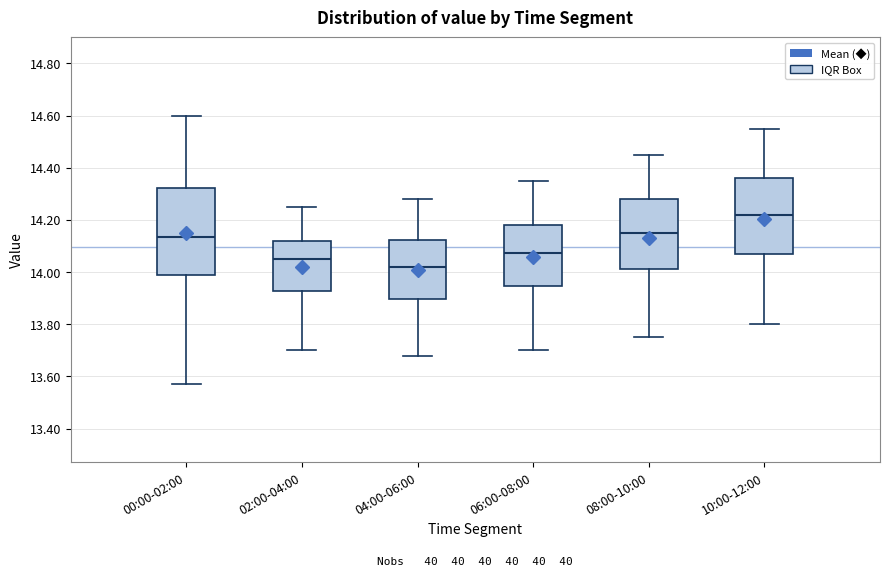

Reading left to right, transcribe this box plot: for each box, give where its median line is, the range the box spans, and where its two whiskers end, as read against the y-axis. The values are not printed on the chart, so give them approximately, as read against the axis.

00:00-02:00: median 14.14, box 14.00 to 14.32, whiskers 13.58 to 14.60
02:00-04:00: median 14.06, box 13.92 to 14.12, whiskers 13.70 to 14.26
04:00-06:00: median 14.02, box 13.90 to 14.12, whiskers 13.68 to 14.28
06:00-08:00: median 14.08, box 13.94 to 14.18, whiskers 13.70 to 14.36
08:00-10:00: median 14.16, box 14.02 to 14.28, whiskers 13.76 to 14.46
10:00-12:00: median 14.22, box 14.08 to 14.36, whiskers 13.80 to 14.56